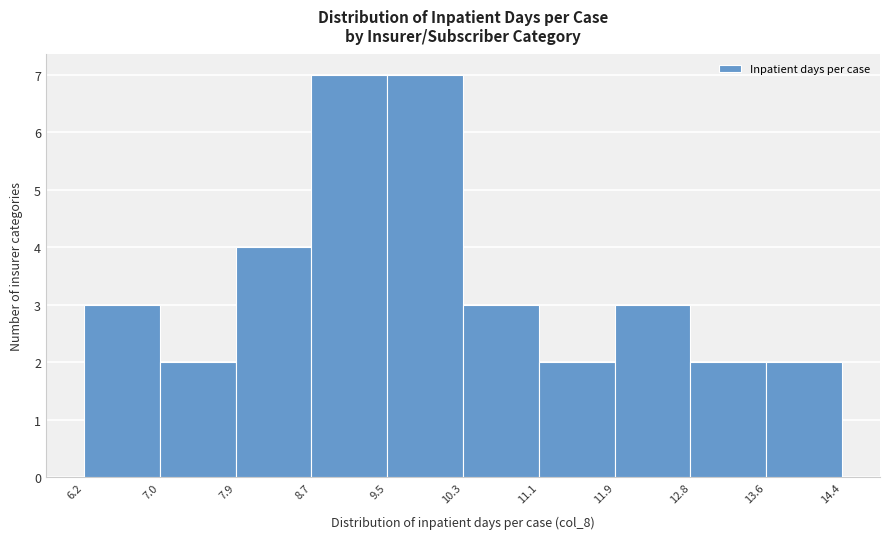

Reading left to right, transcribe this chart: for each bar, give the range it covers on the x-axis and its height. The values are not printed on the chart, so give them approximately, as read against the axis.

6.2 to 7.0: 3
7.0 to 7.9: 2
7.9 to 8.7: 4
8.7 to 9.5: 7
9.5 to 10.3: 7
10.3 to 11.1: 3
11.1 to 11.9: 2
11.9 to 12.8: 3
12.8 to 13.6: 2
13.6 to 14.4: 2